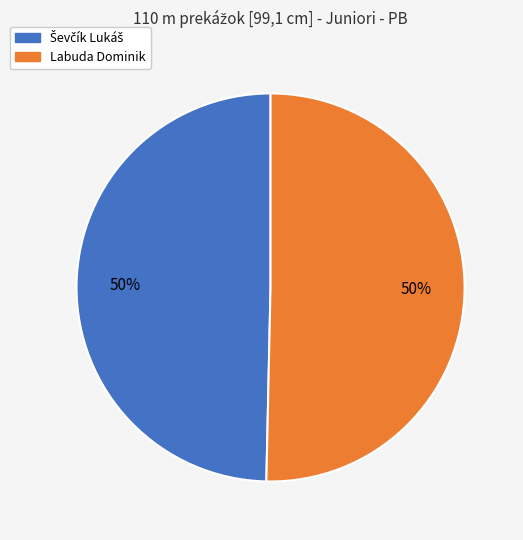

The Labuda Dominik slice represents 39% of the pie. True or false?

False